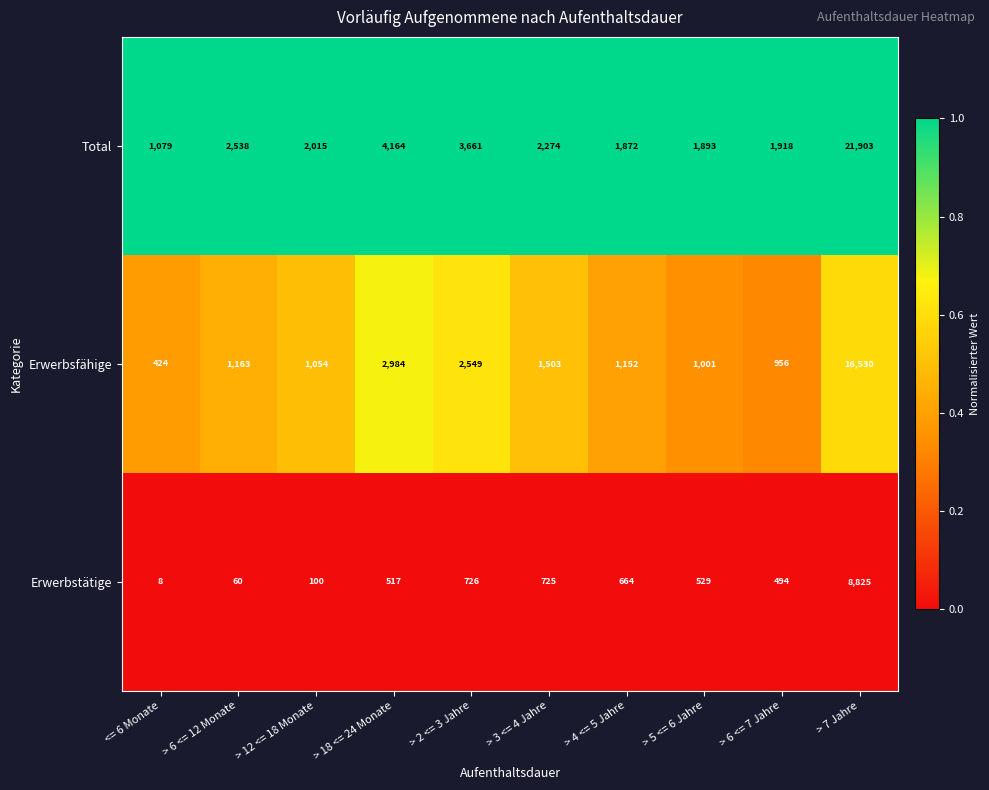

Between > 4 <= 5 Jahre and > 5 <= 6 Jahre, which series saw the biggest shift?

Erwerbsfähige